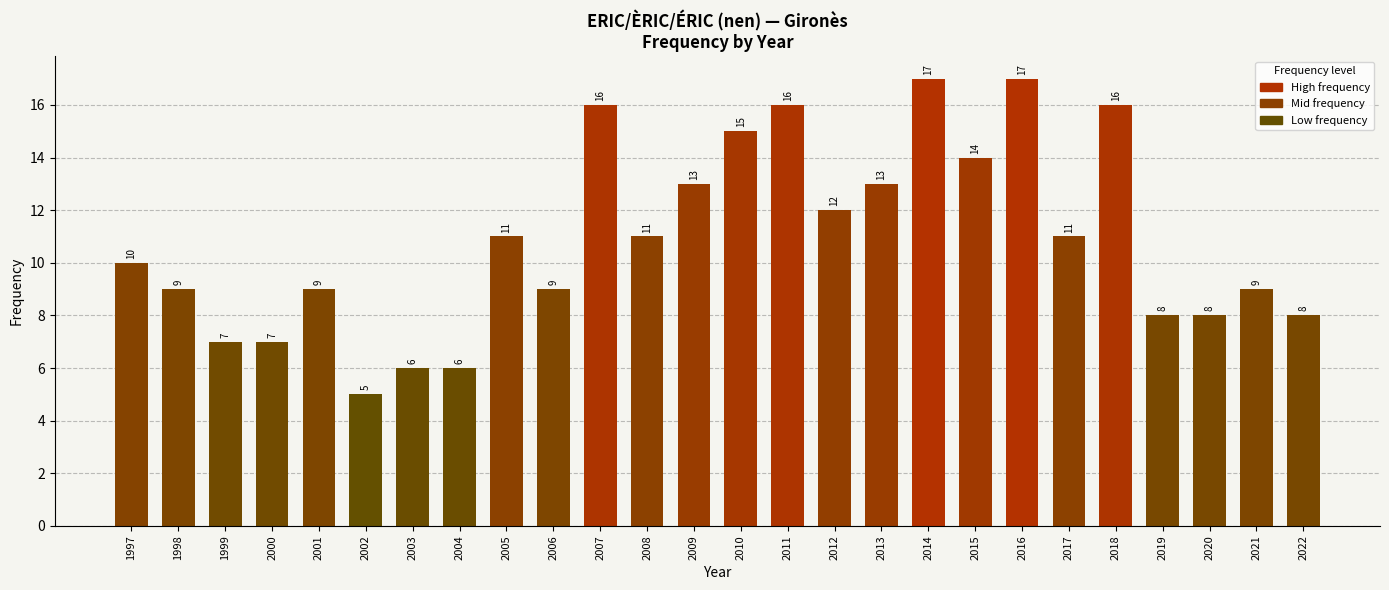

What is the value of the 23rd bar from the left?

8